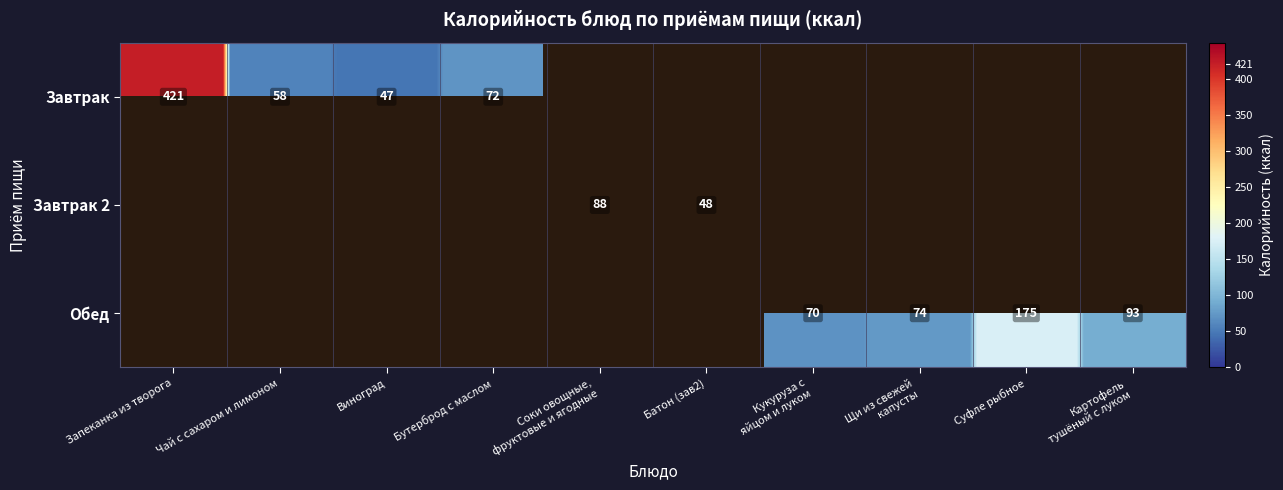

Which series has the largest total across all categories?

Завтрак